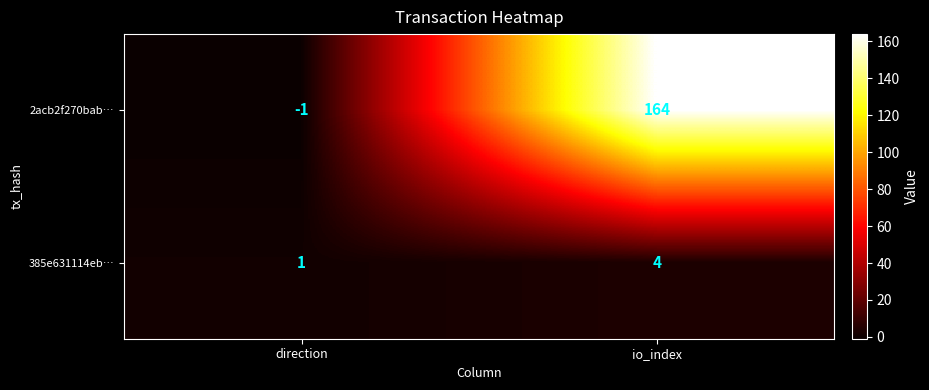

Reading right to left, transcribe all the data shown in this chart.

2acb2f270bab…: 164	-1
385e631114eb…: 4	1